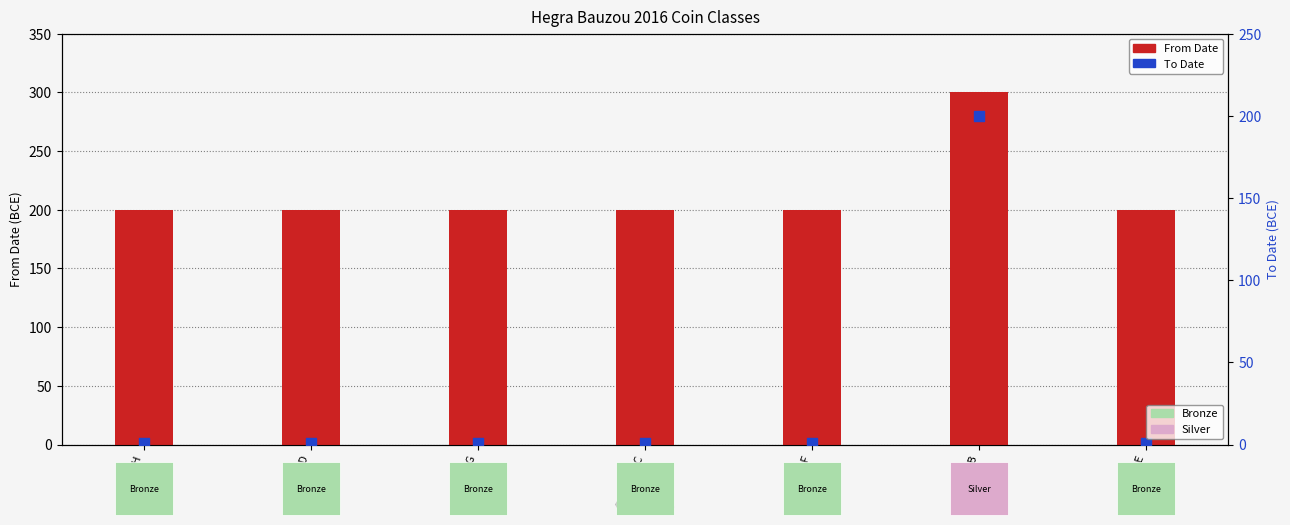

What are all the series names shown in the legend?

From Date, To Date